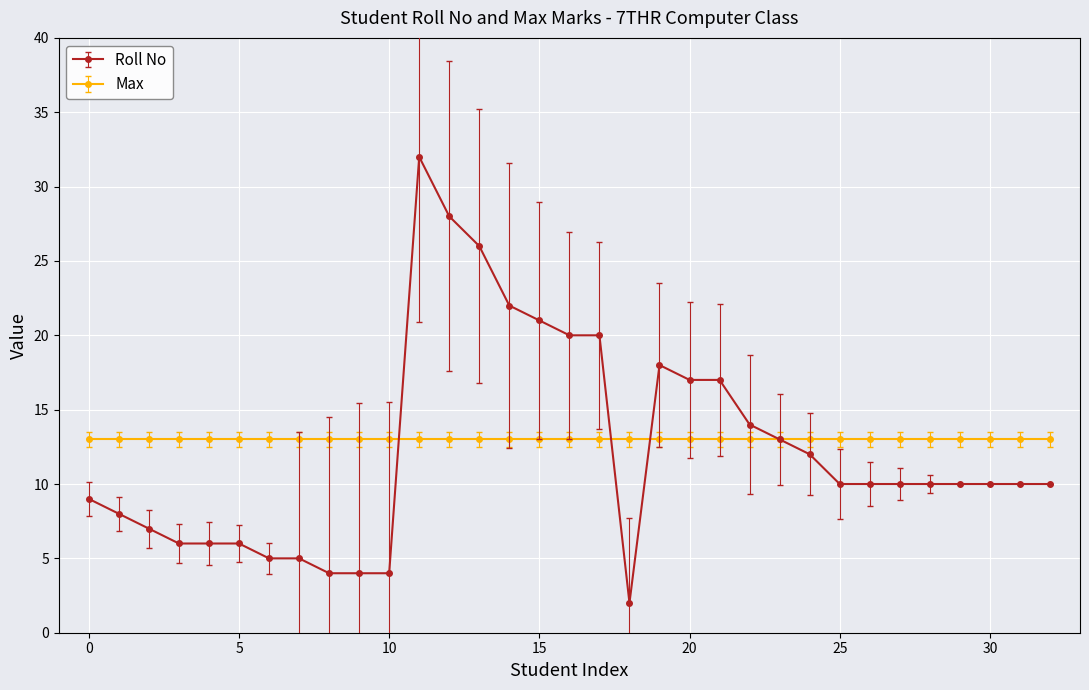

Which series has the widest spread of values?

Roll No